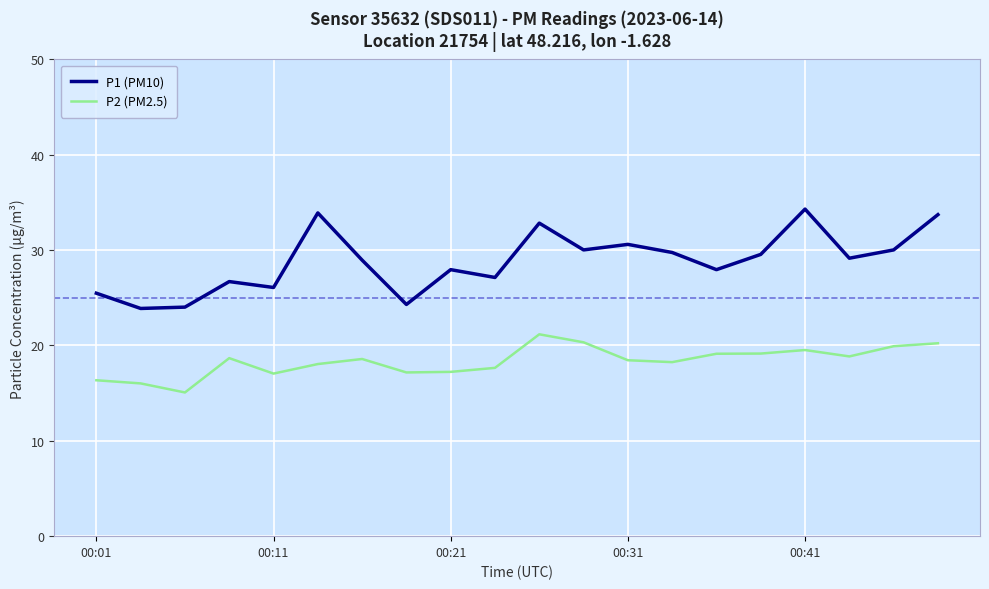

True or false: P2 (PM2.5) has more than 2 interior local peaks.

True